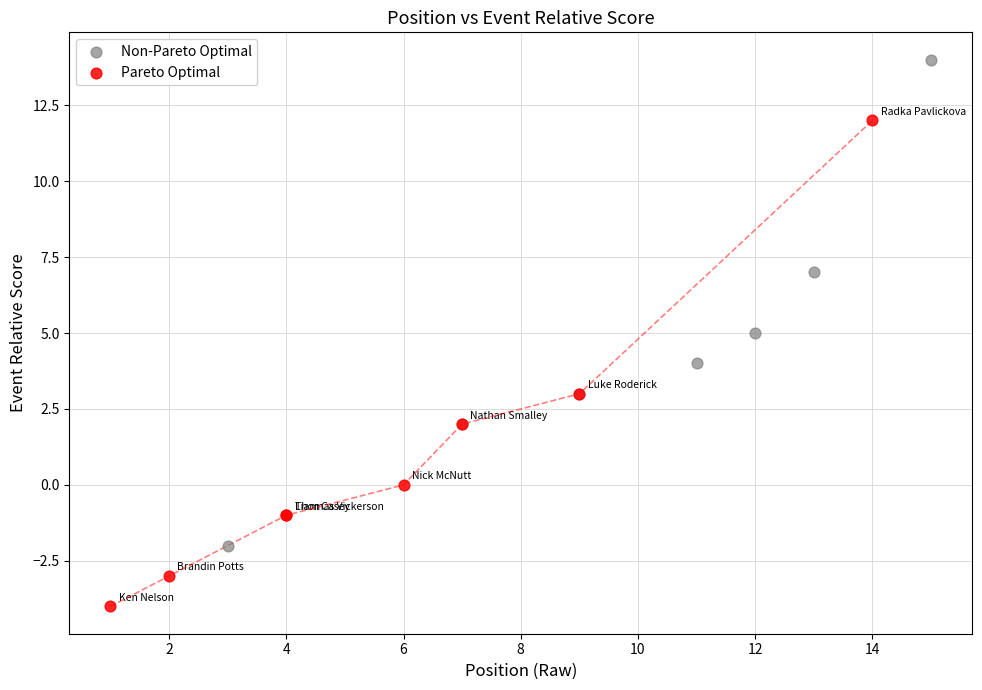

Which series reaches the minimum Y coordinate?

Pareto Optimal